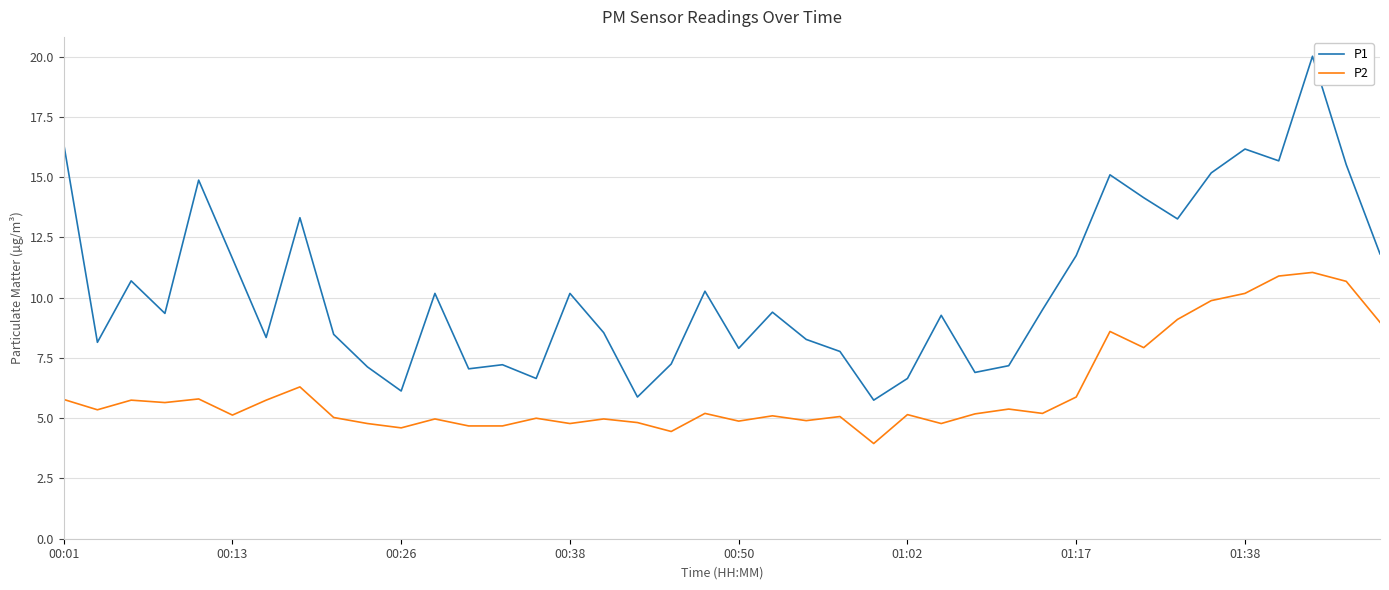

True or false: P1 and P2 intersect in this chart.

False